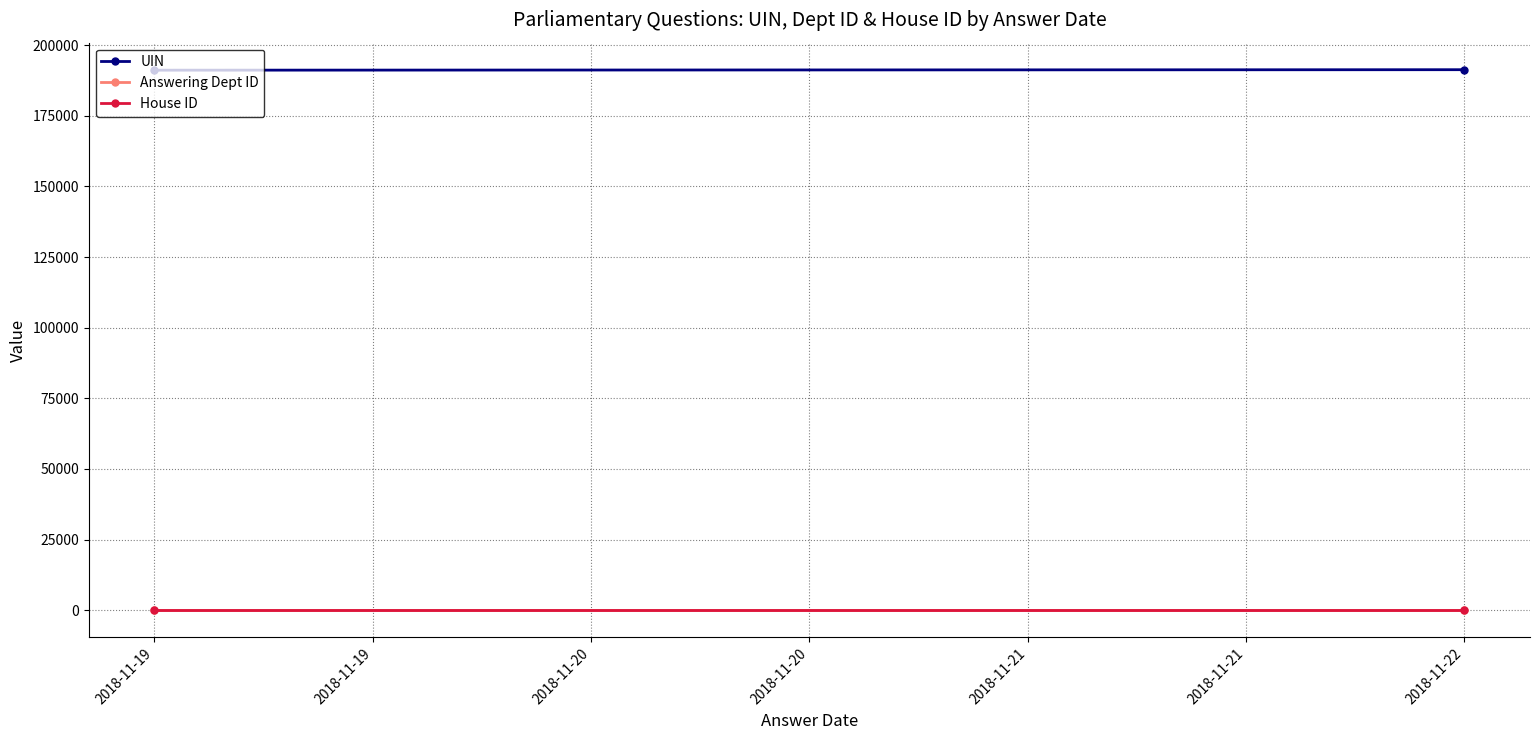

At which category does the chart reach its minimum across all series?

2018-11-19